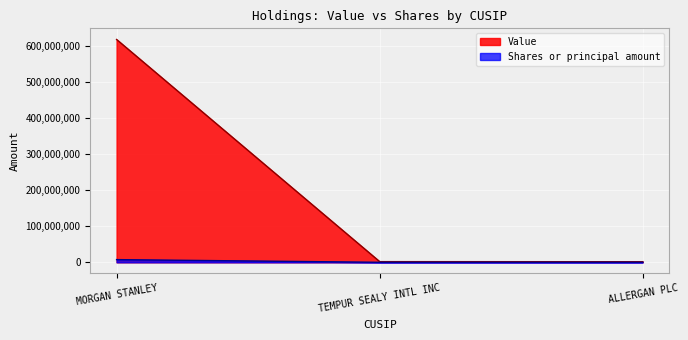

Which series has the widest spread of values?

Value